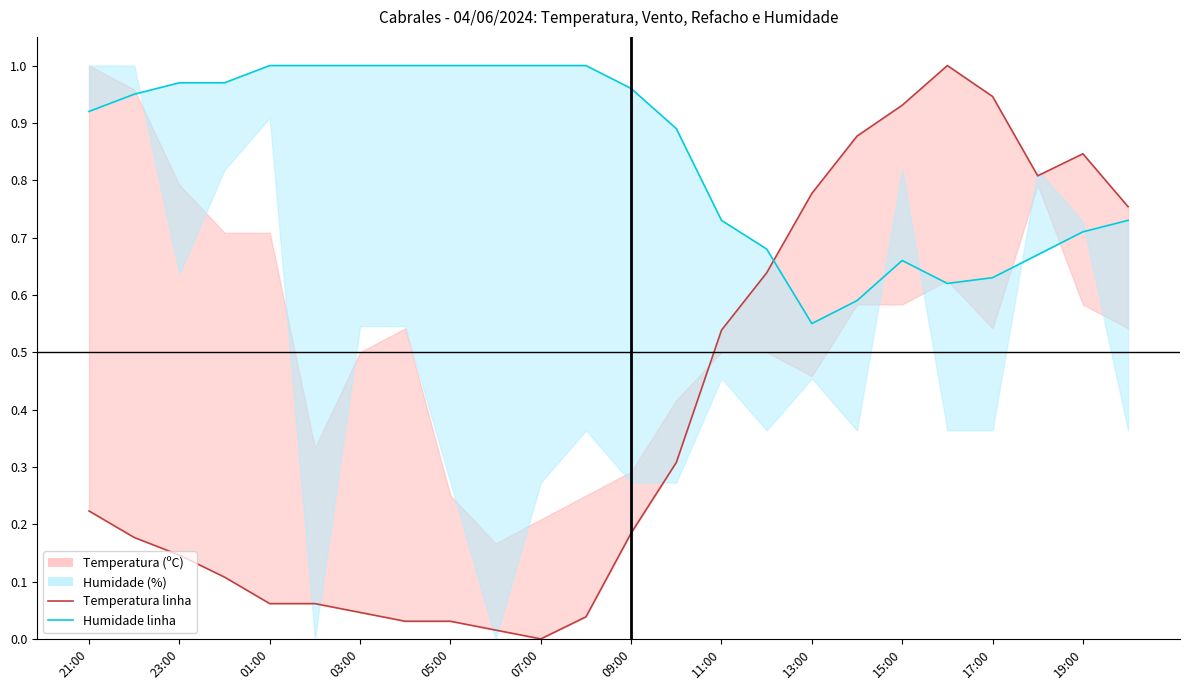

Rank the series by their average value, from highest to lowest.

Humidade (%) linha, Temperatura (ºC) linha